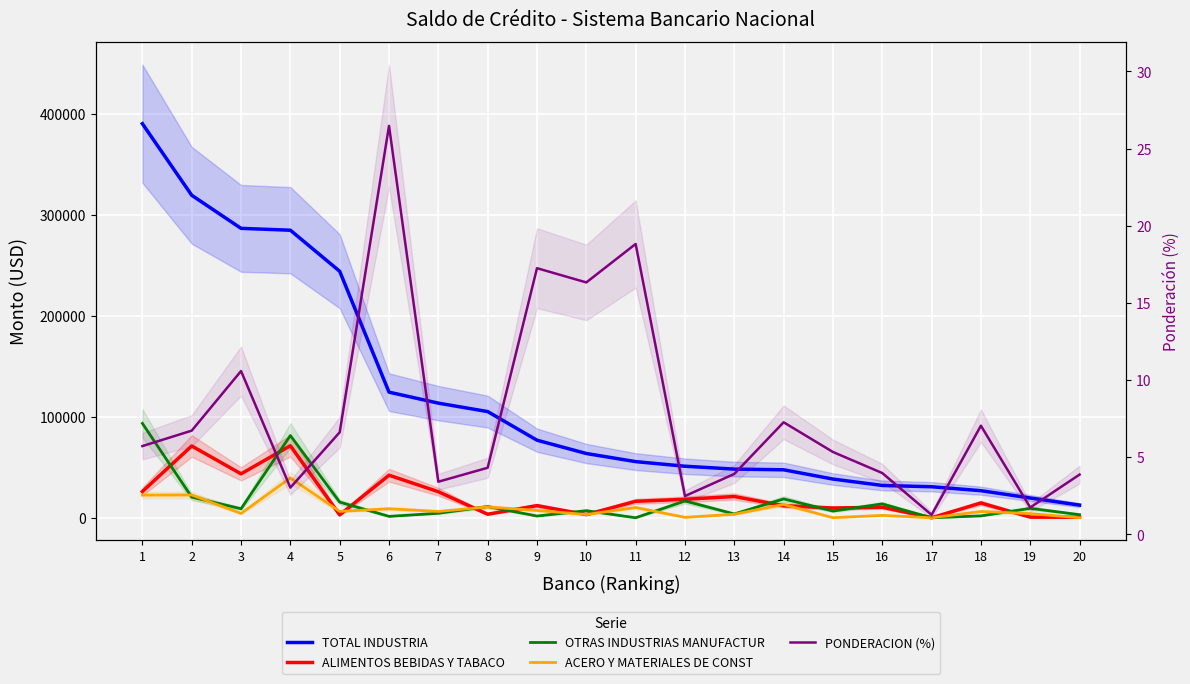

Where does the ALIMENTOS BEBIDAS Y TABACO series first go above 14681?

1